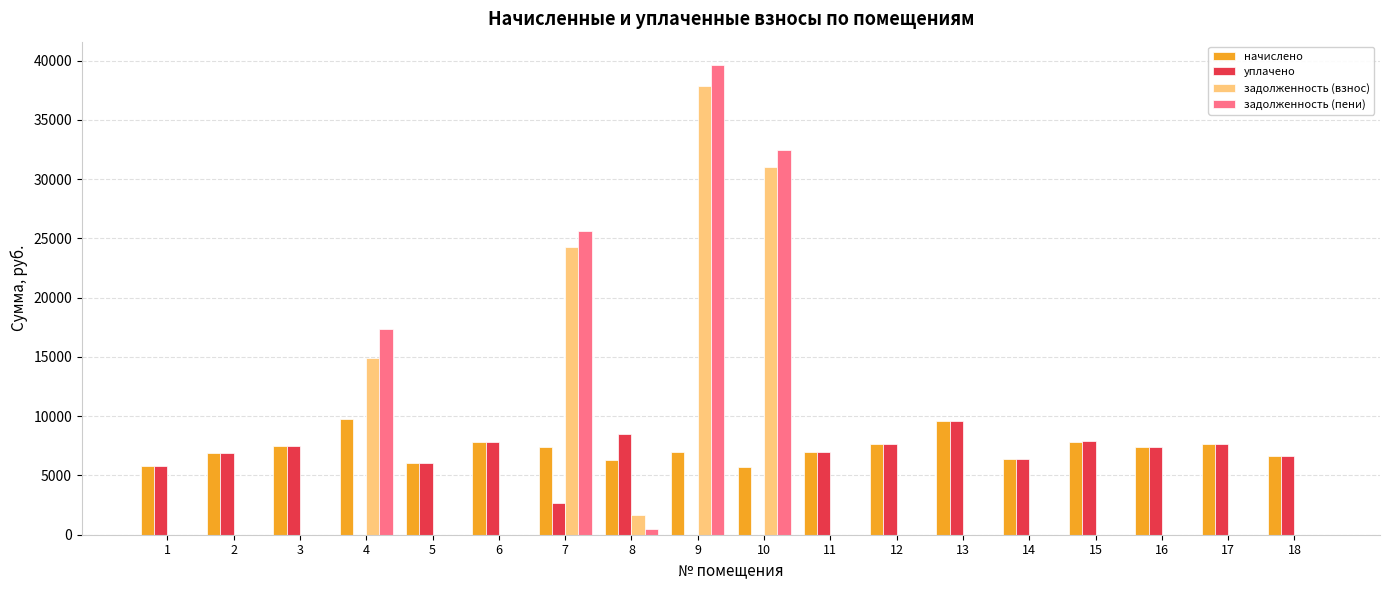

The value of задолженность (взнос) at 3 is -24520.3. True or false?

False